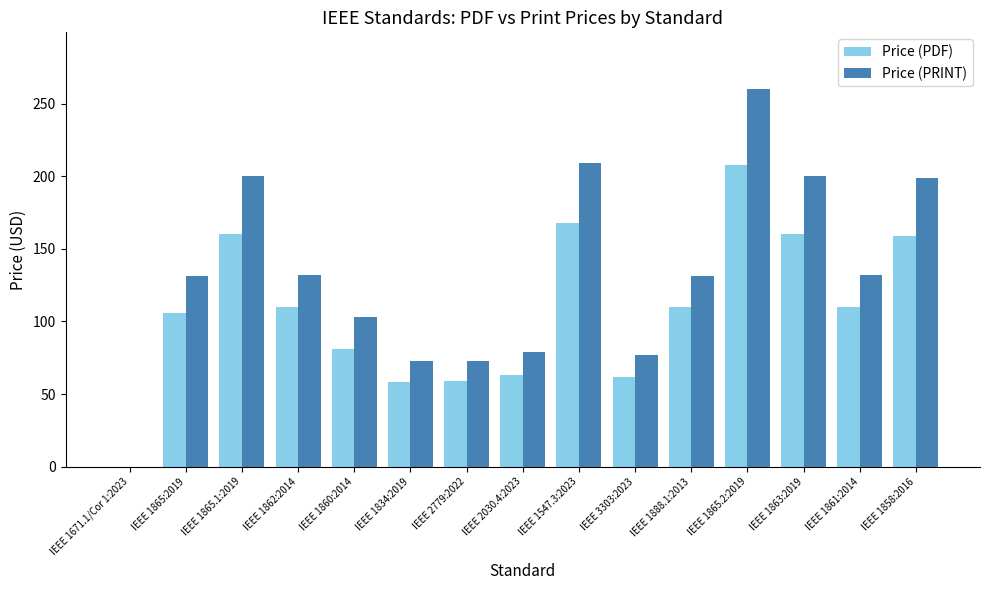

Which category has the highest value in the Price (PDF) series?

IEEE 1865.2:2019